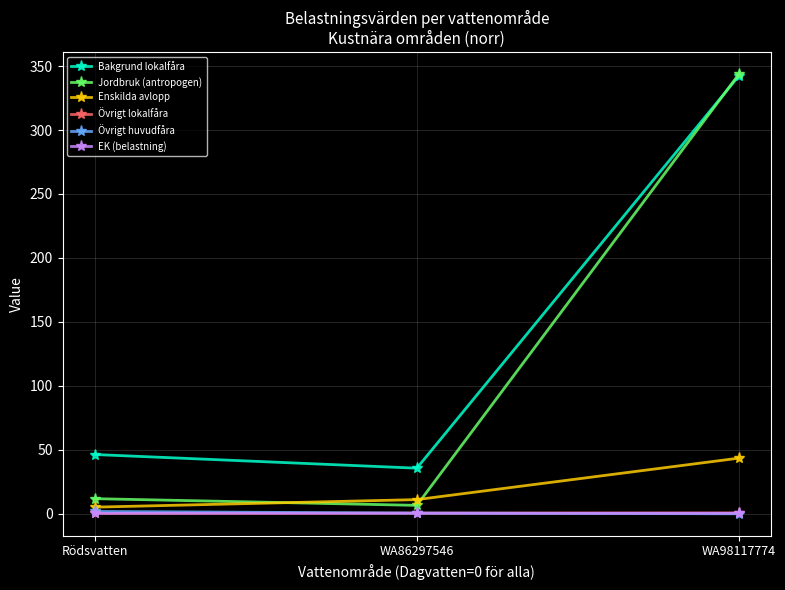

Between Rödsvatten and WA98117774, which series saw the biggest shift?

Jordbruk (antropogen)